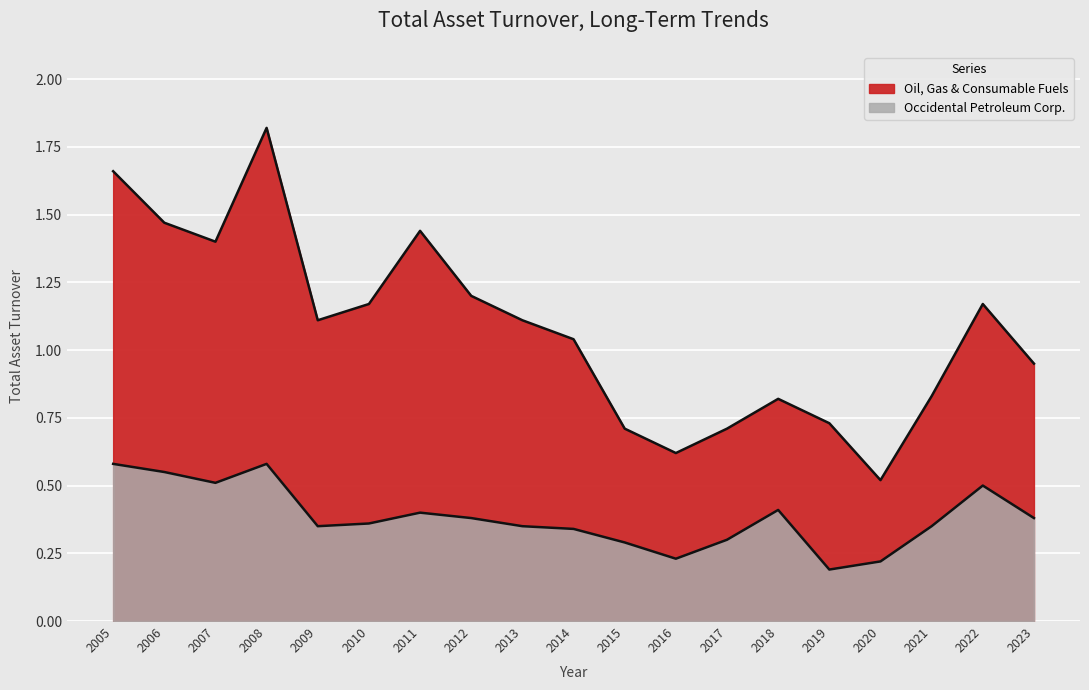

At which category does the chart reach its peak across all series?

2008